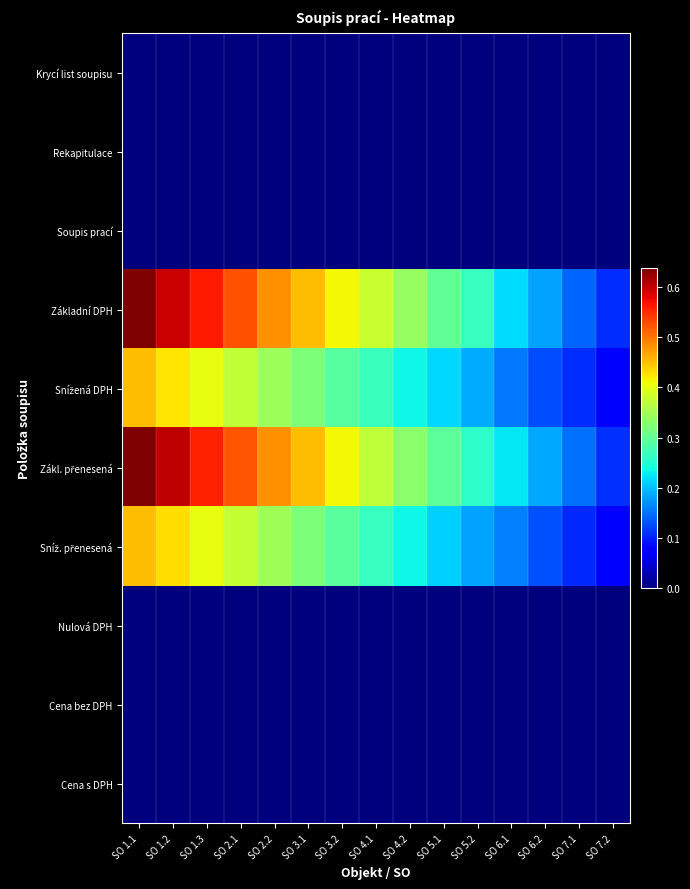

What is the spread (max minus min) of values at SO 5.1?

0.3